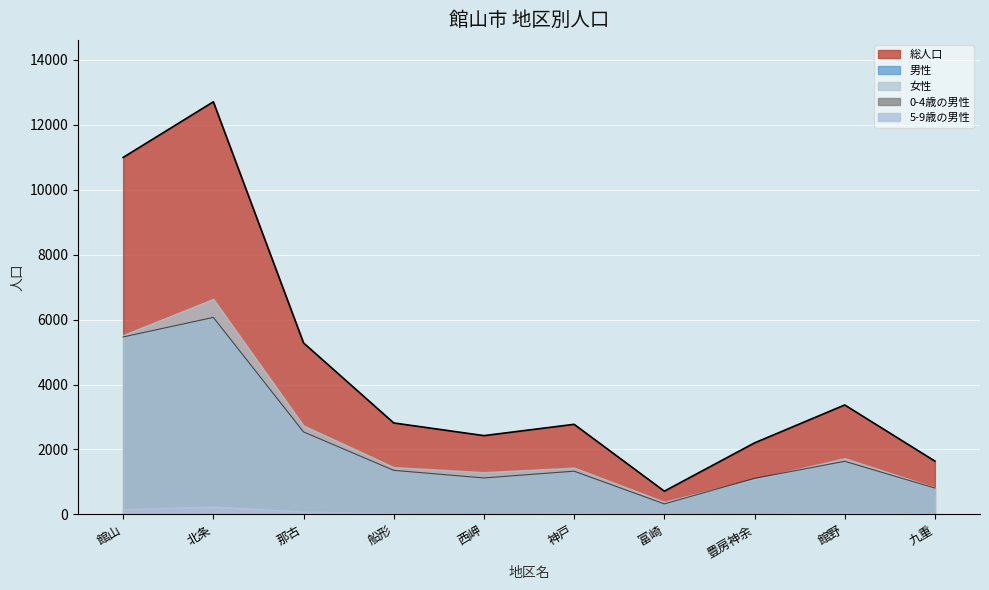

Is the value of 男性 at 北条 greater than the value of 0-4歳の男性 at 北条?

Yes